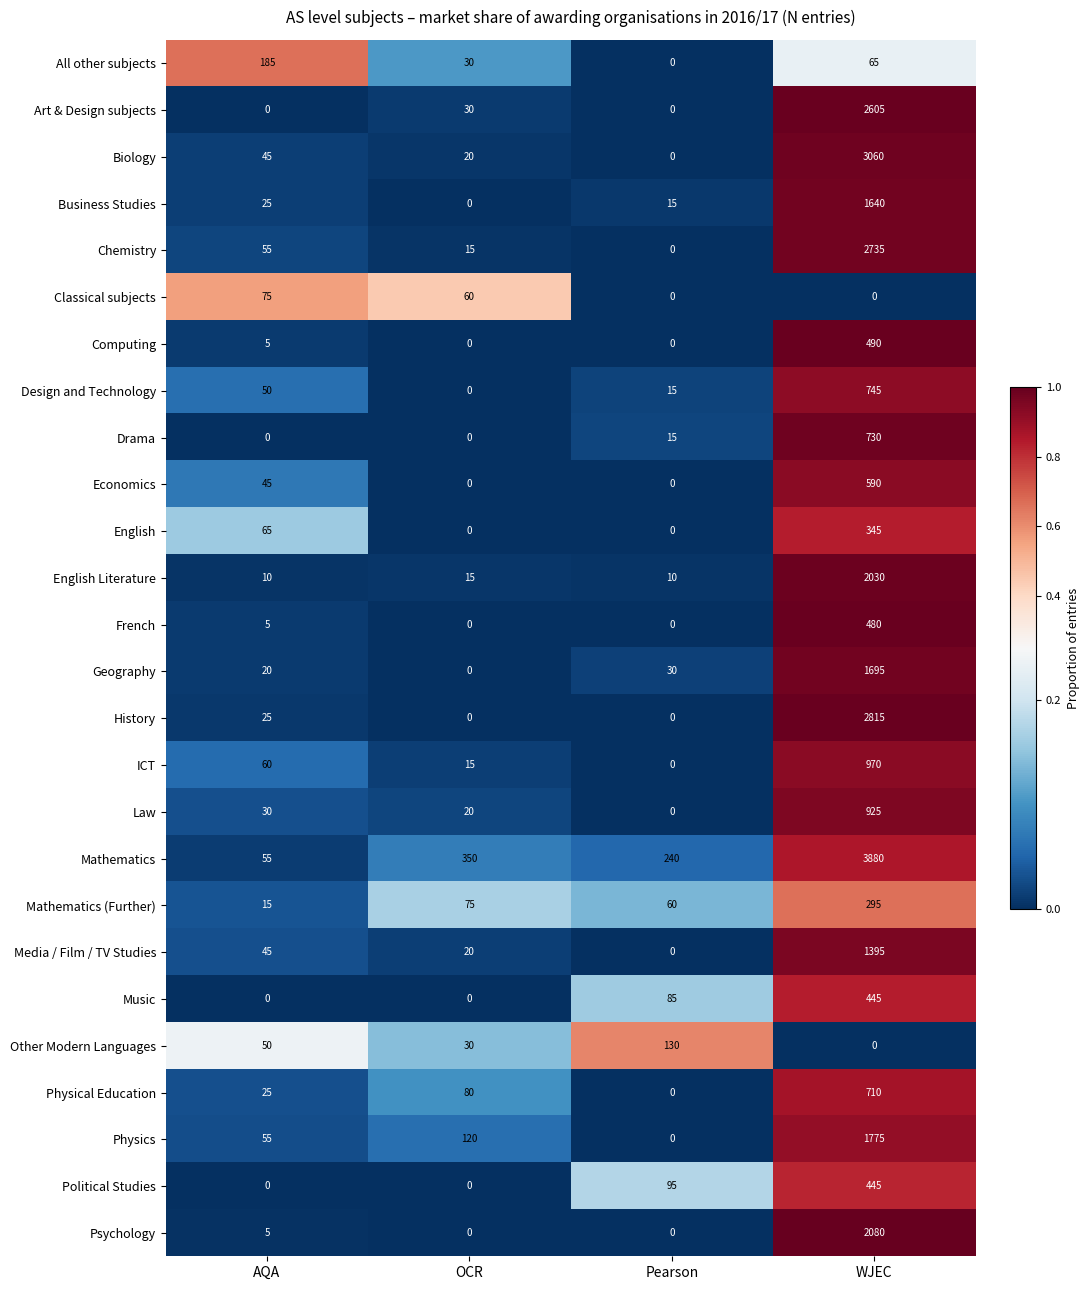

Where is Law nearest to the value 462?

AQA